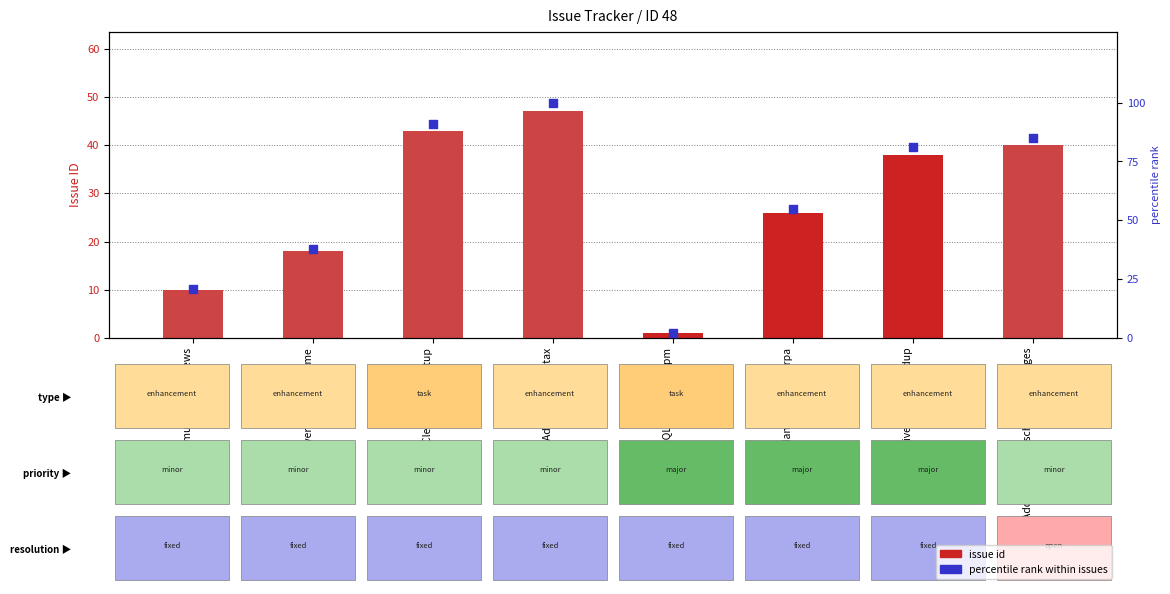

At which category is the sum across all series the highest?

Add pattern syntax